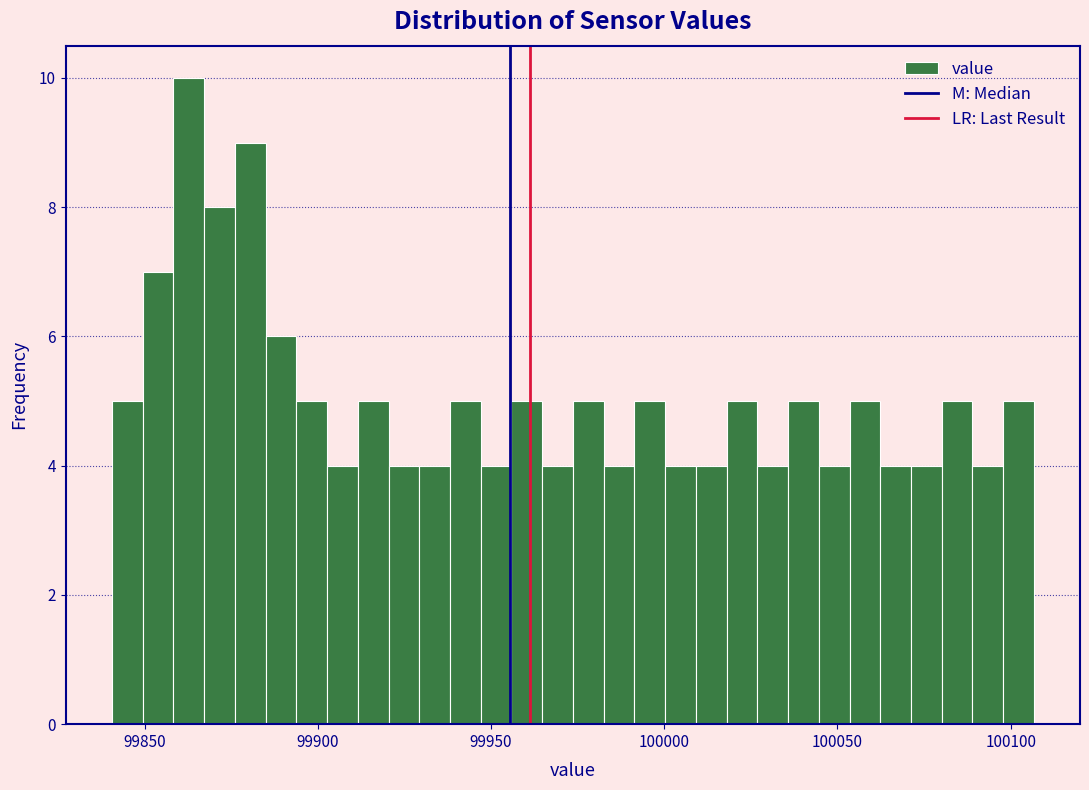

Around what value on the x-axis is the tallest bar? Give the approximate position of its centre, as read against the axis.

99865